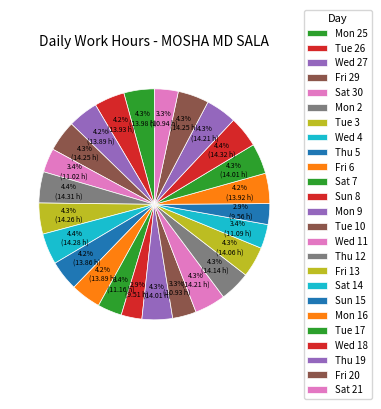

To the nearest percent, what is the difference between the Wed 4 and Sat 14 slice percentages?

1%